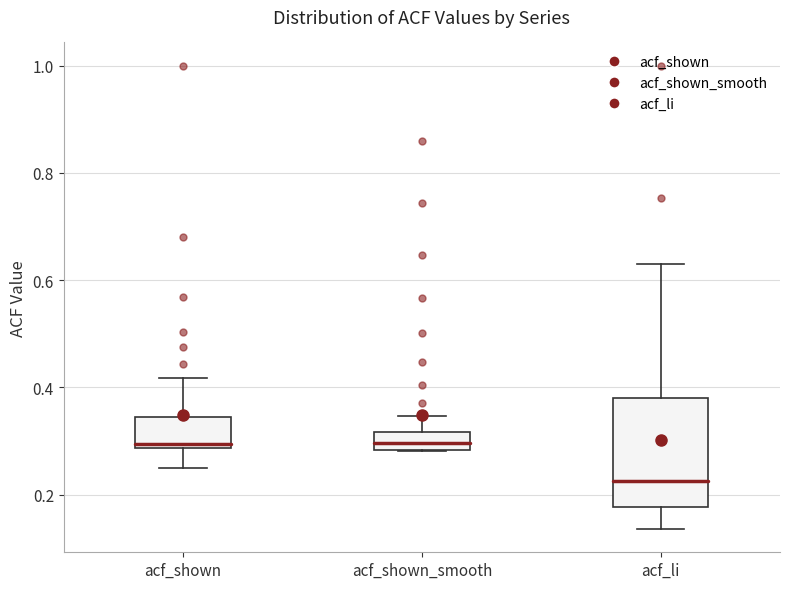

Comparing the boxes themselves (not the whiskers), which one is the tallest?

acf_li